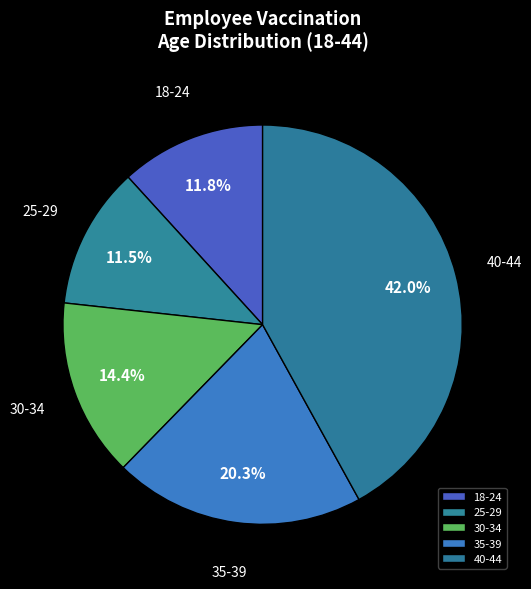

What is the ratio of the value at 30-34 to the value at 18-24?

1.2